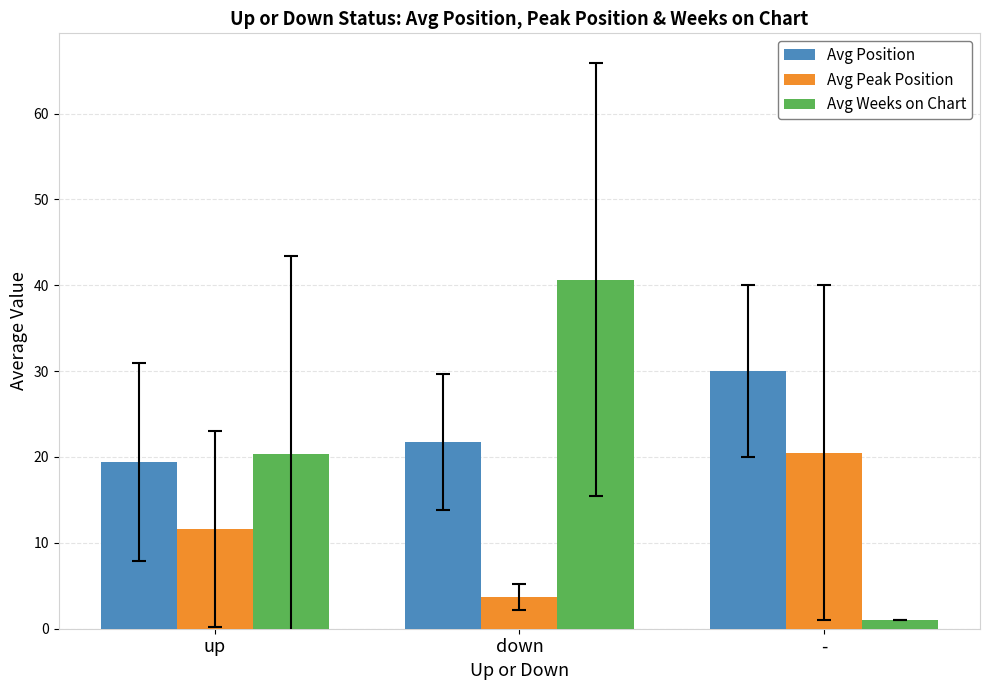

What is the difference between the maximum and second lowest values in the Avg Peak Position series?

8.9